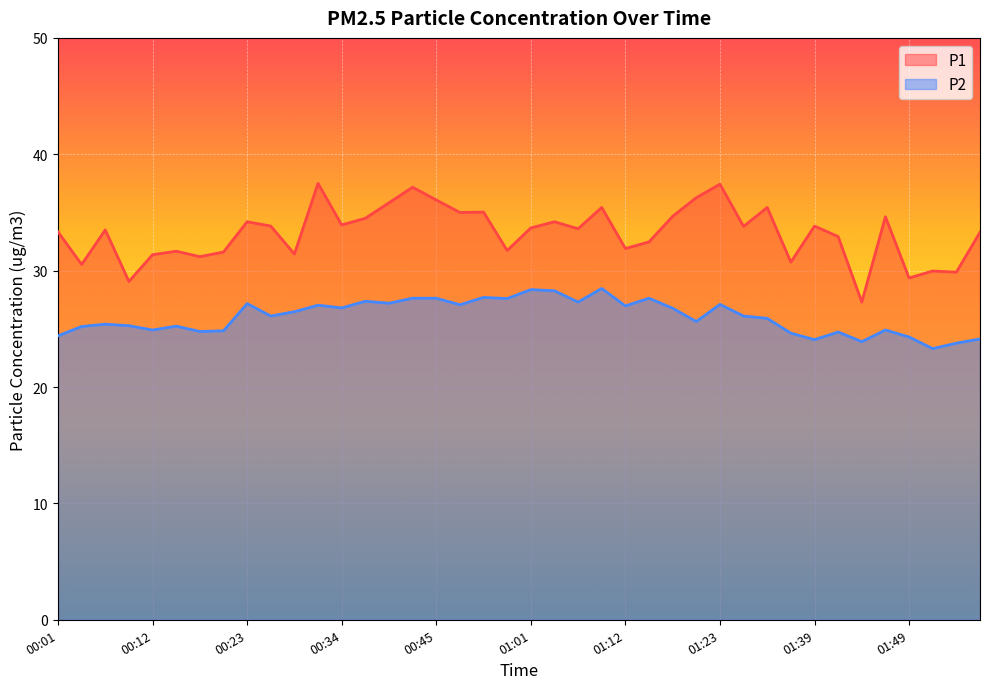

True or false: P1 and P2 cross at least once.

False